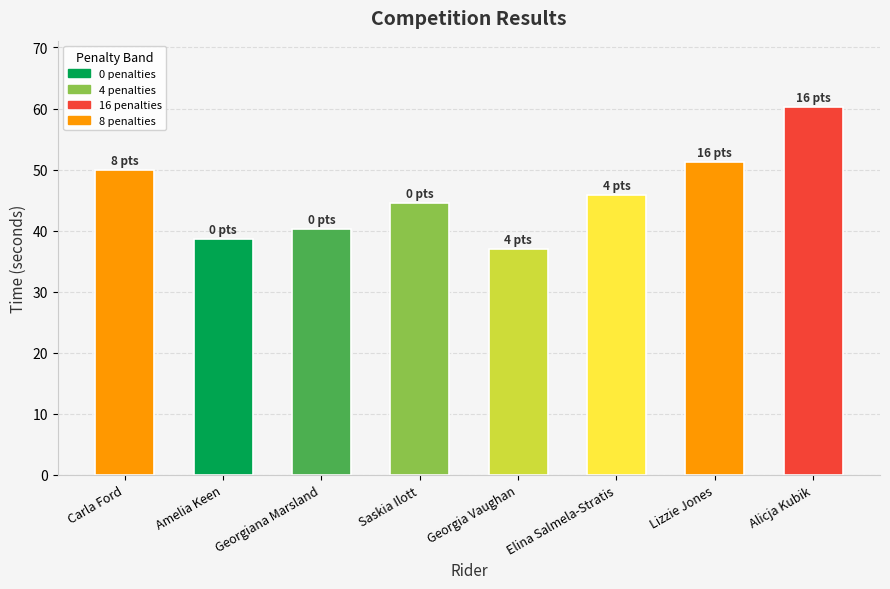

What is the maximum value shown in the chart?

60.3